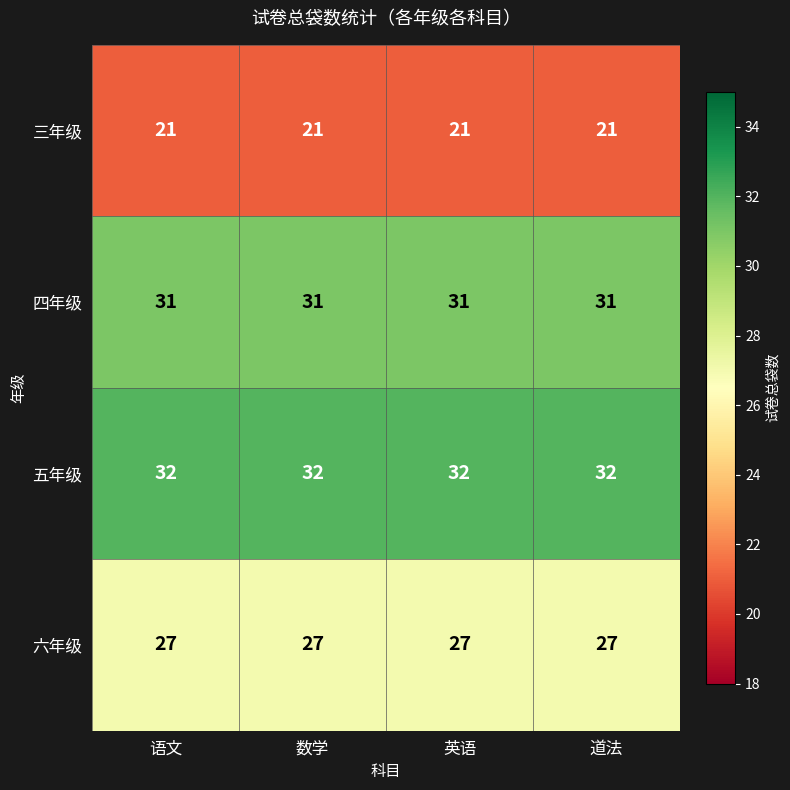

Which series has the largest total across all categories?

五年级